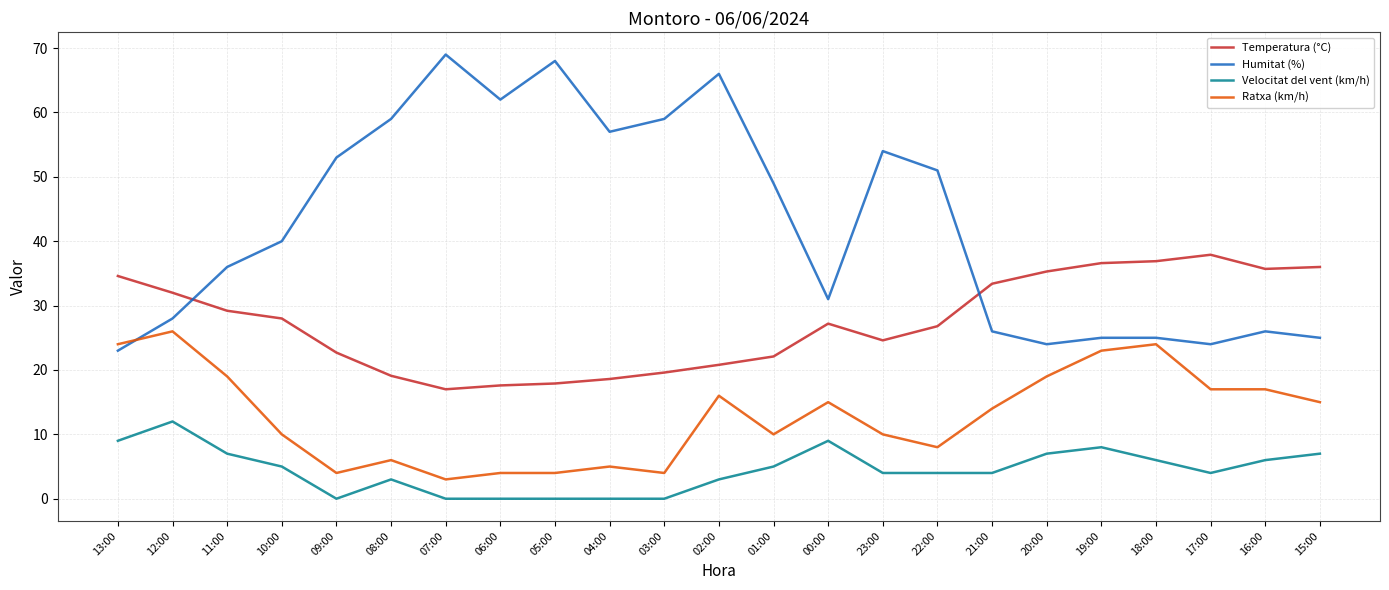

At which category is the sum across all series the highest?

02:00